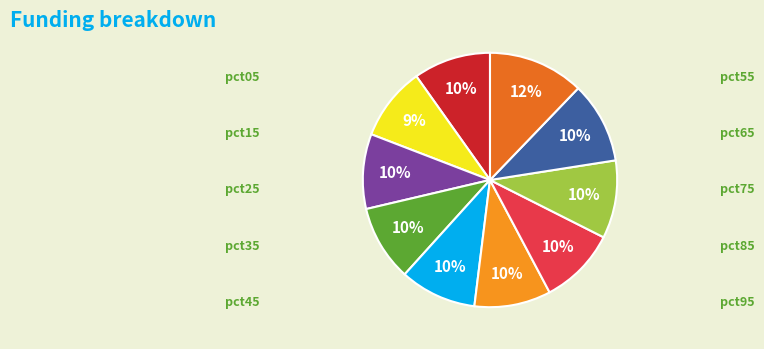

To the nearest percent, what is the average slice percentage?

10%